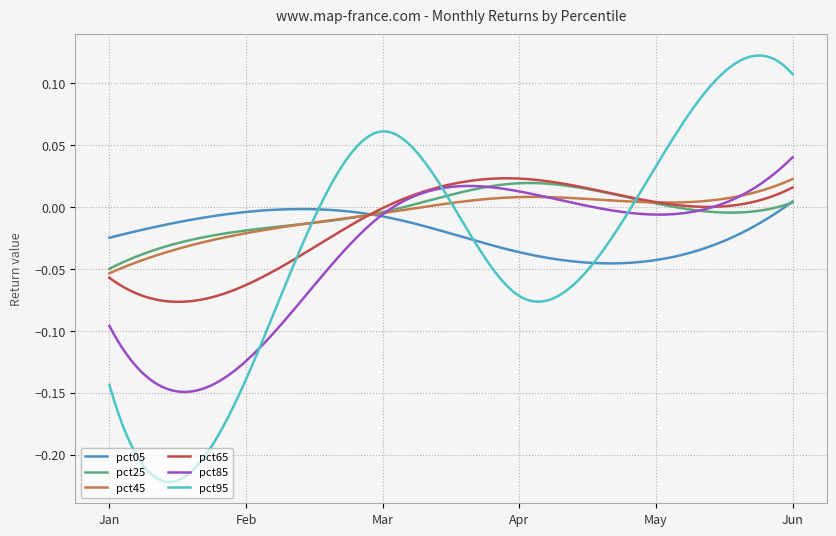

Which series ends up on top after the final intersection of pct65 and pct85?

pct85